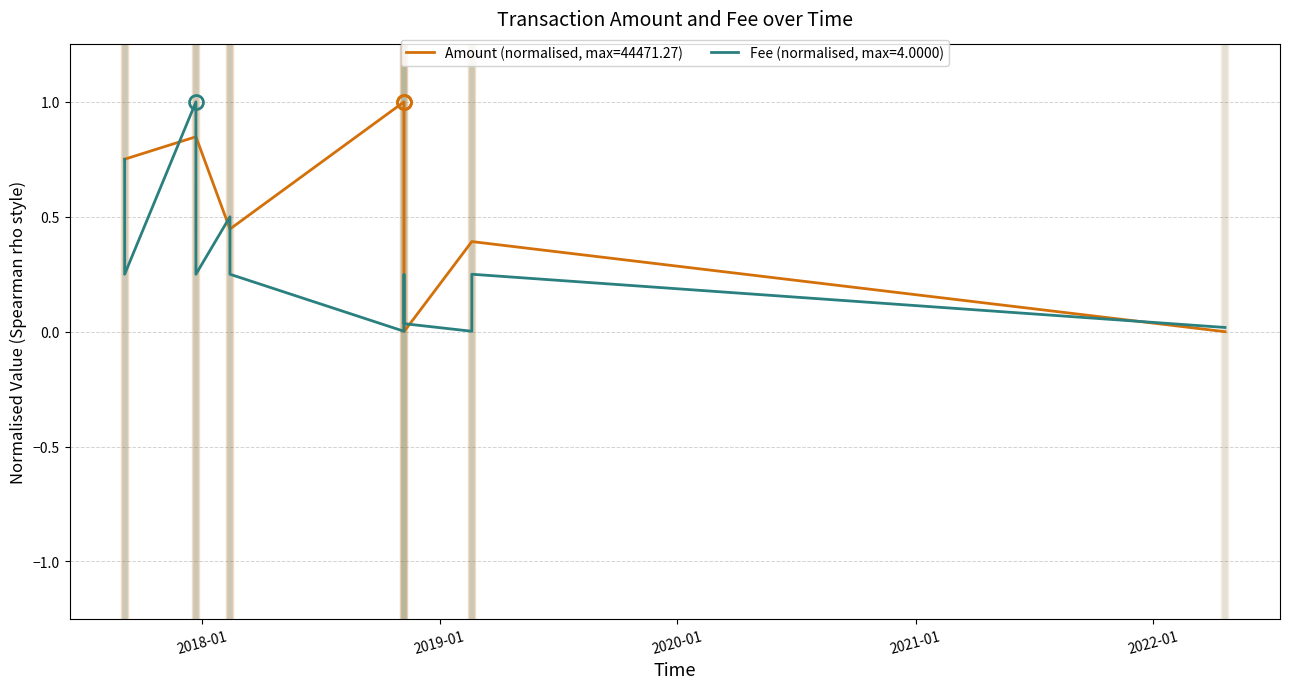

What is the maximum value shown in the chart?

1.0